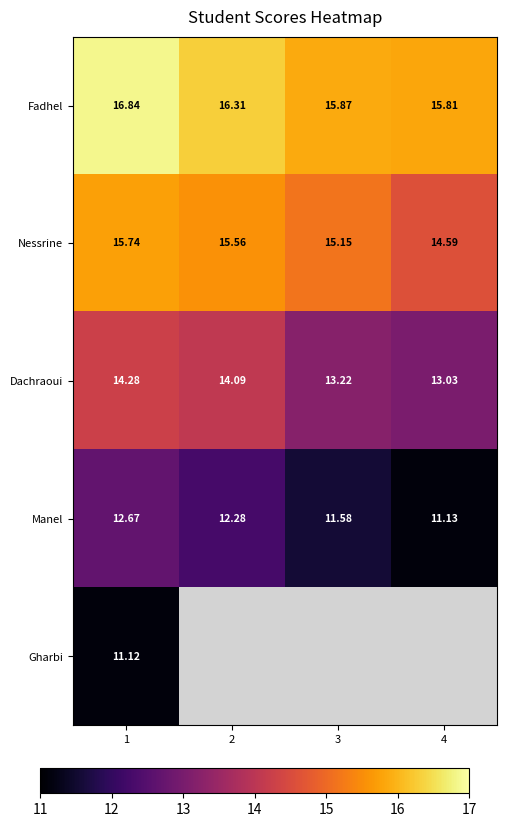

Rank the series at 1 from highest to lowest value.

Fadhel, Nessrine, Dachraoui, Manel, Gharbi